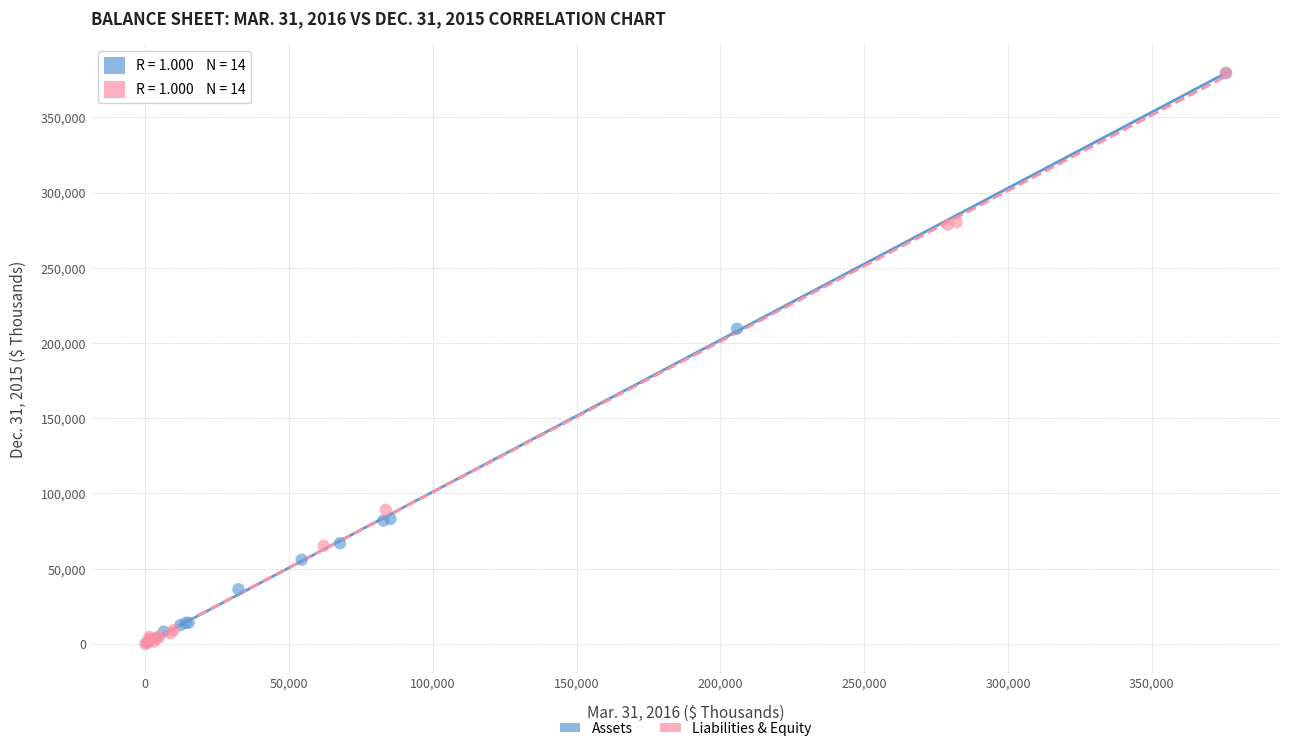

What are all the series names shown in the legend?

Assets, Liabilities & Equity